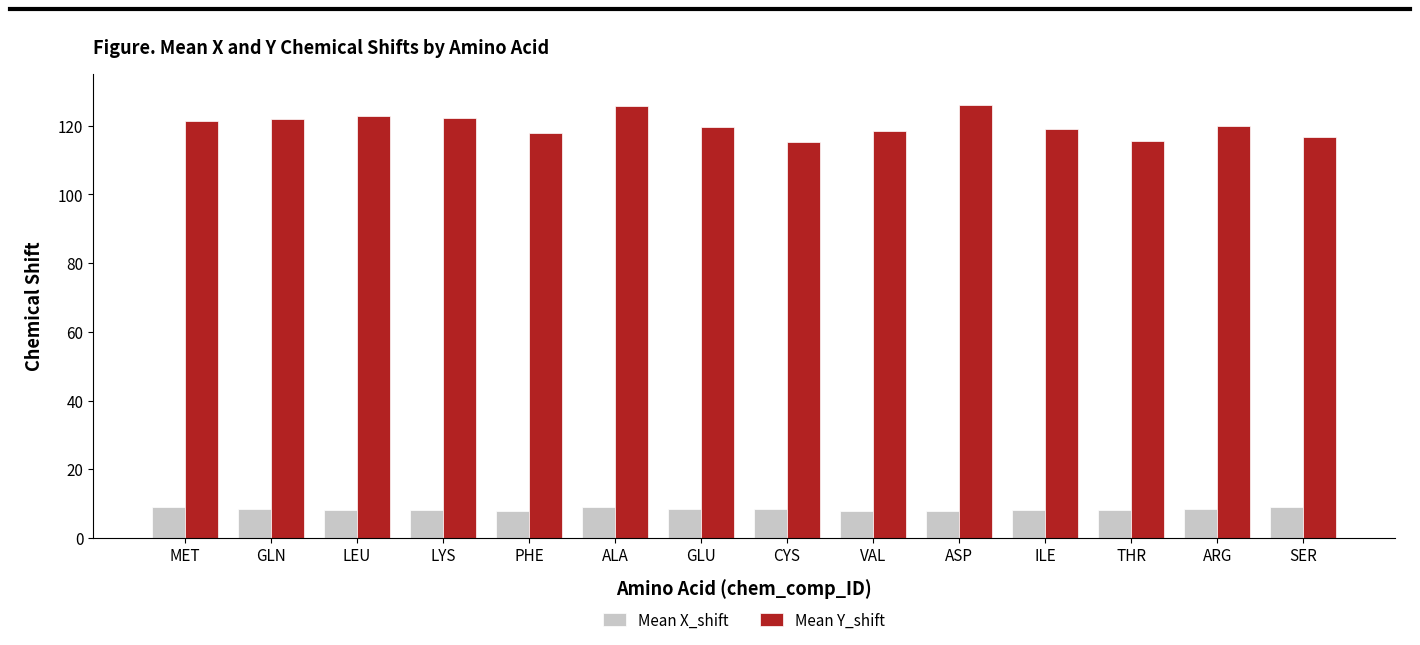

What is the total value across all series at GLN?

130.4